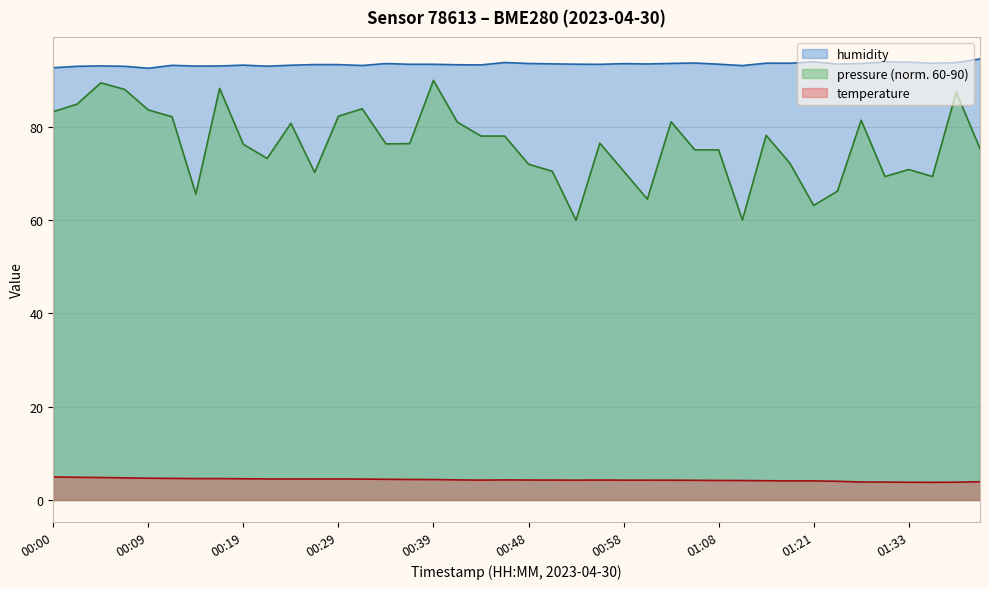

Which series has the widest spread of values?

pressure (norm. 60-90)